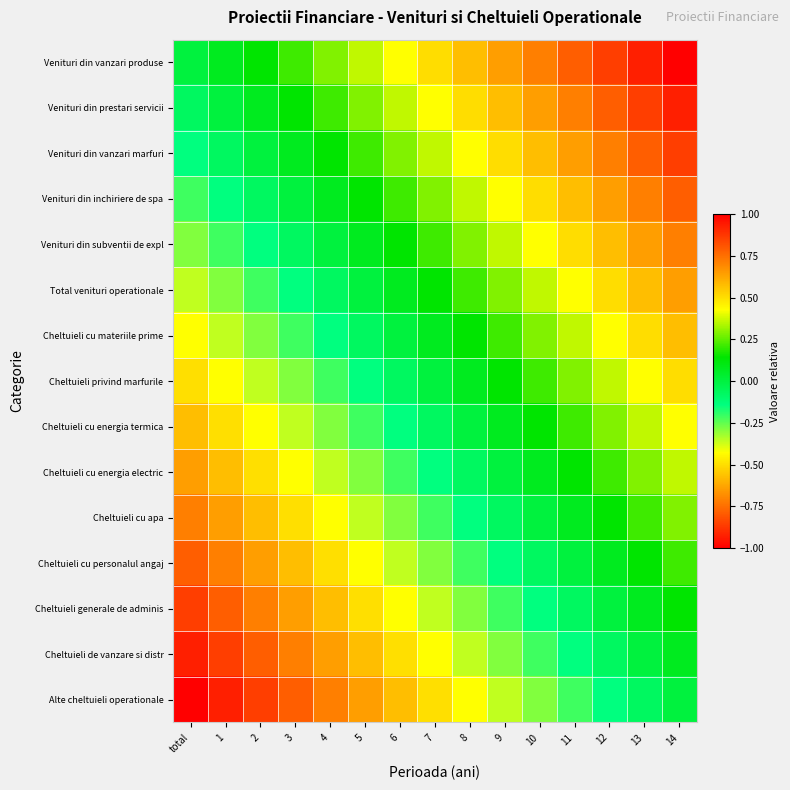

Which category has the highest value across all series?

14